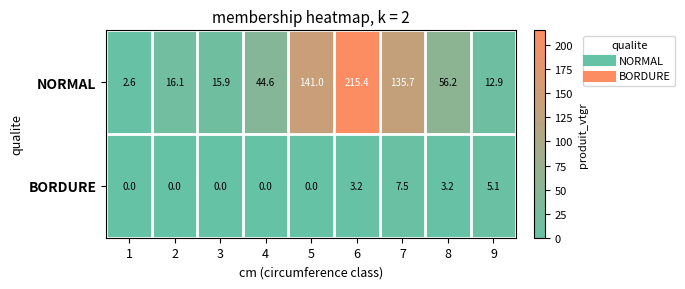

What is the sum of the NORMAL values at 9 and 1?

15.5